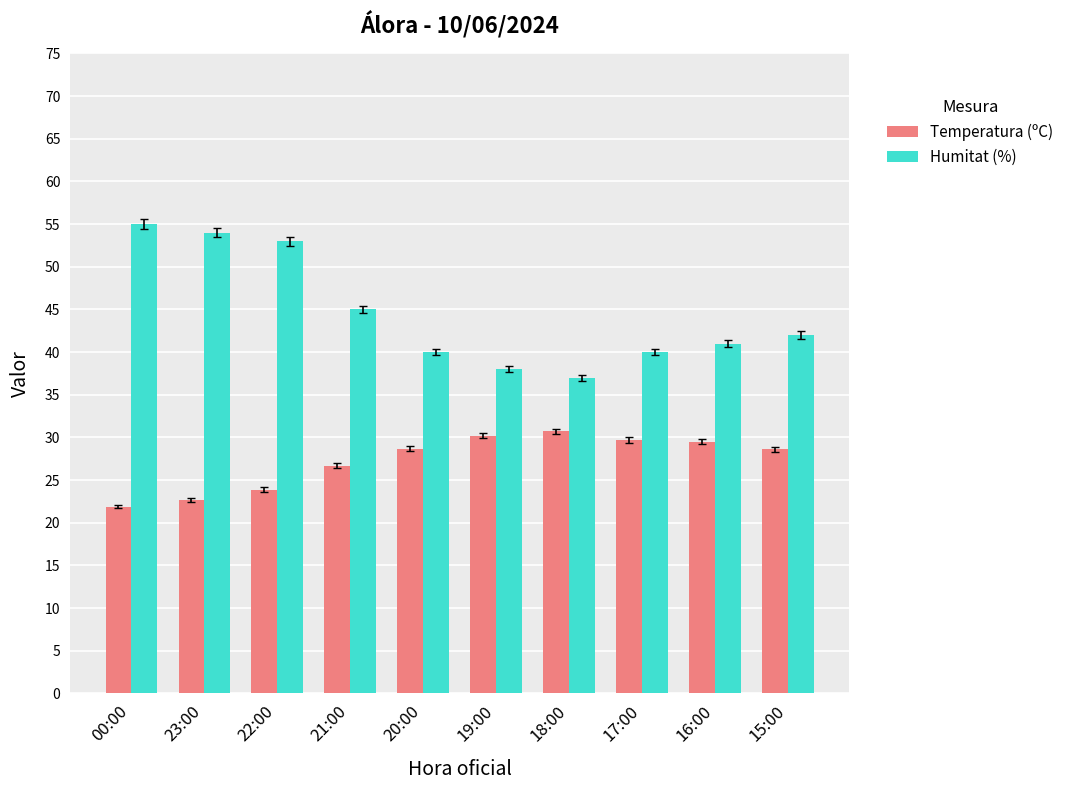

How many bars are there in total?

20